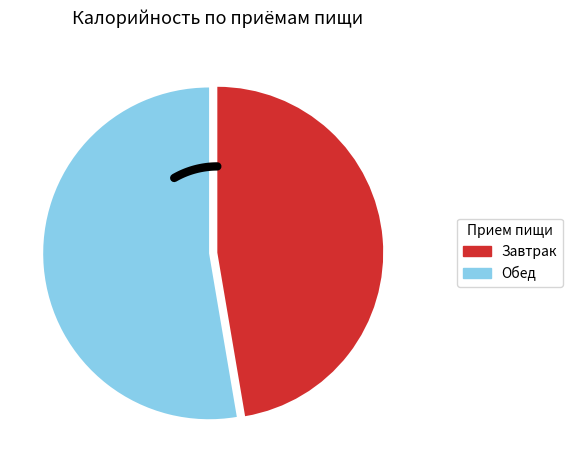

Combined, what portion of the pie is Завтрак and Обед?

100.0%